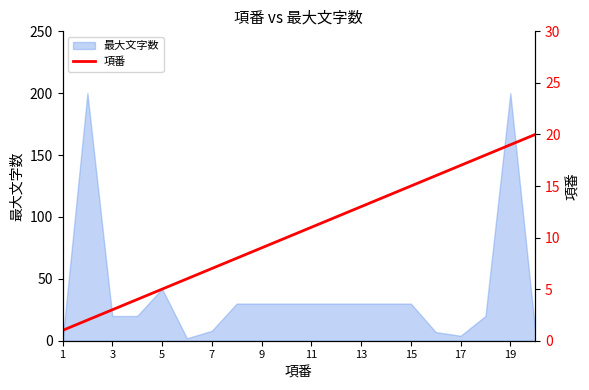

At which label is 最大文字数 closest to 100?

5